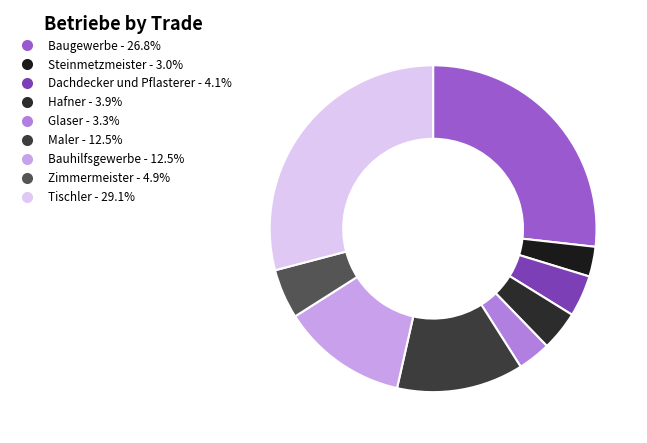

Count the number of slices in the pie.

9